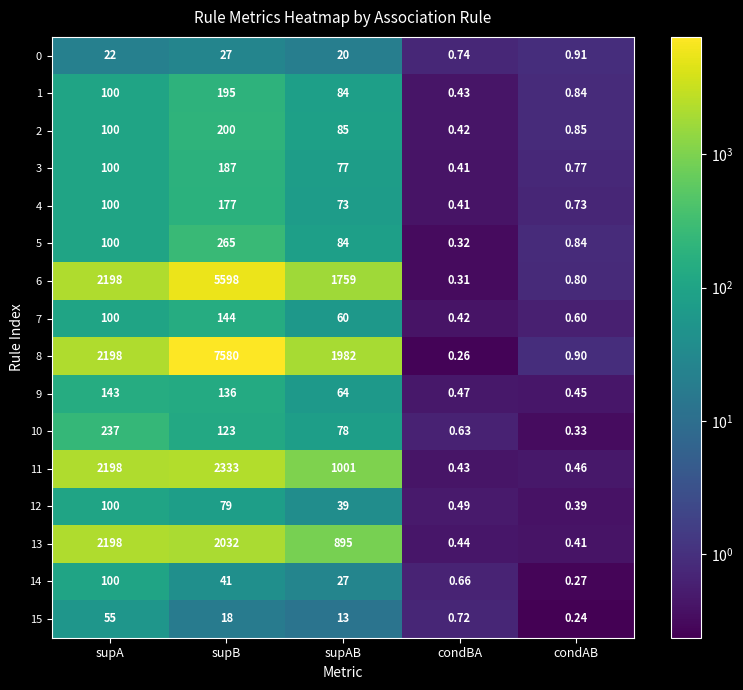

Where does the 6 series first go above 1759?

supA